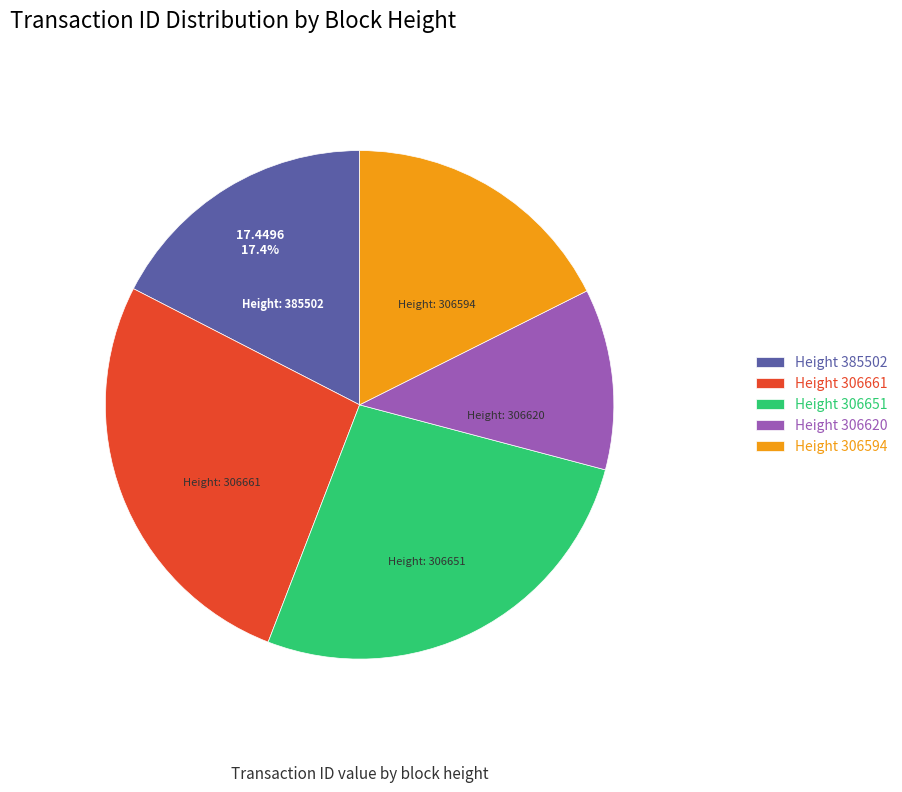

What is the ratio of the value at Height 385502 to the value at Height 306620?

1.5